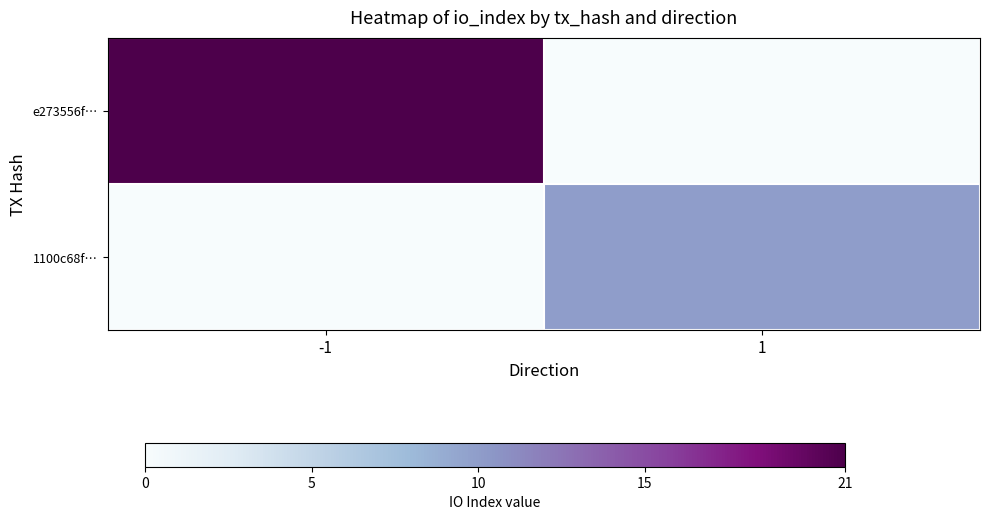

Between -1 and 1, which is larger?

-1